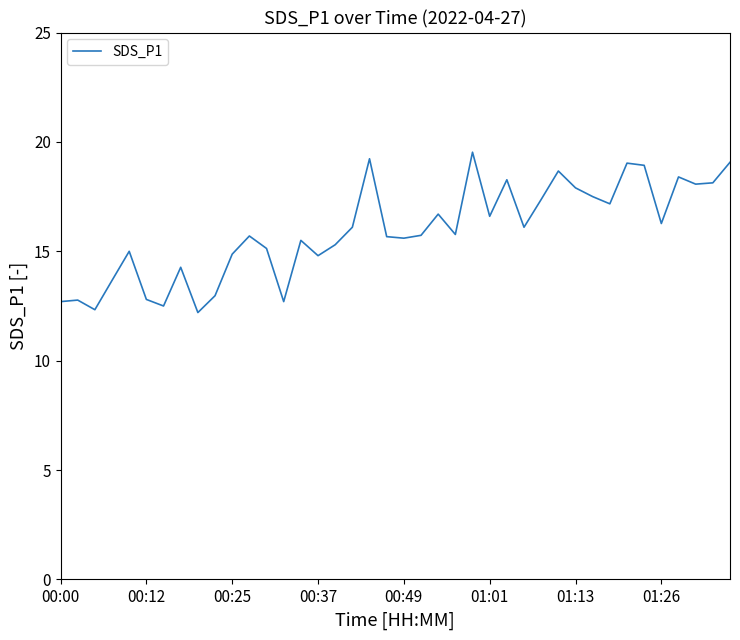

What is the smallest value displayed?

12.2